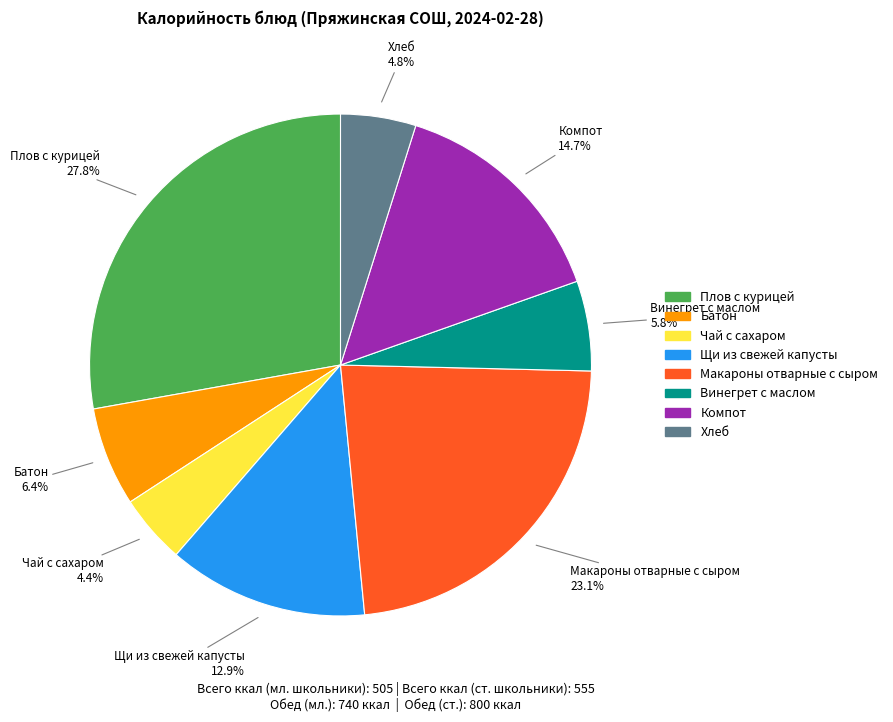

What percentage do Чай с сахаром and Макароны отварные с сыром together represent?

27.5%